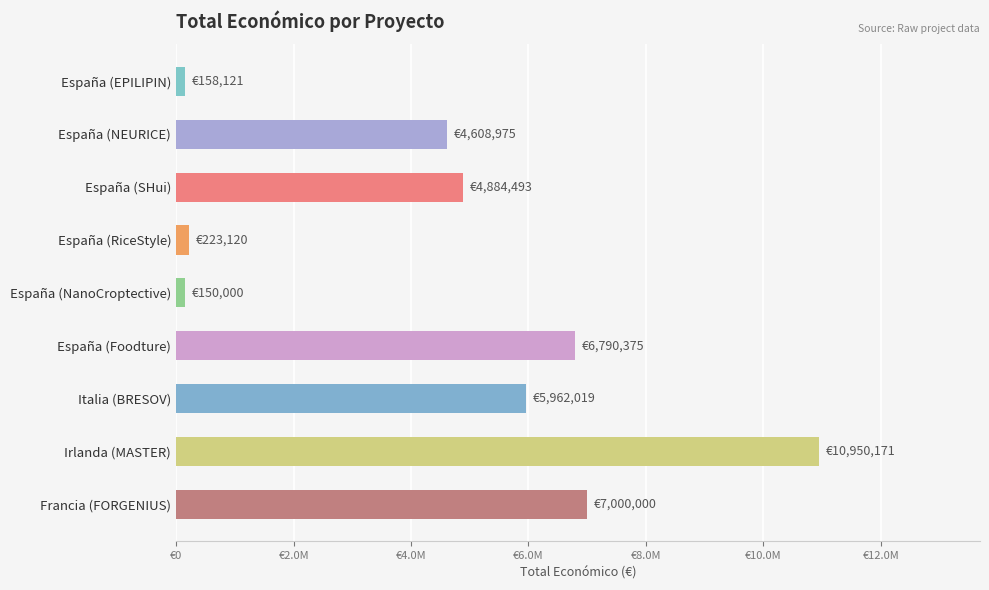

What is the maximum value shown in the chart?

10950171